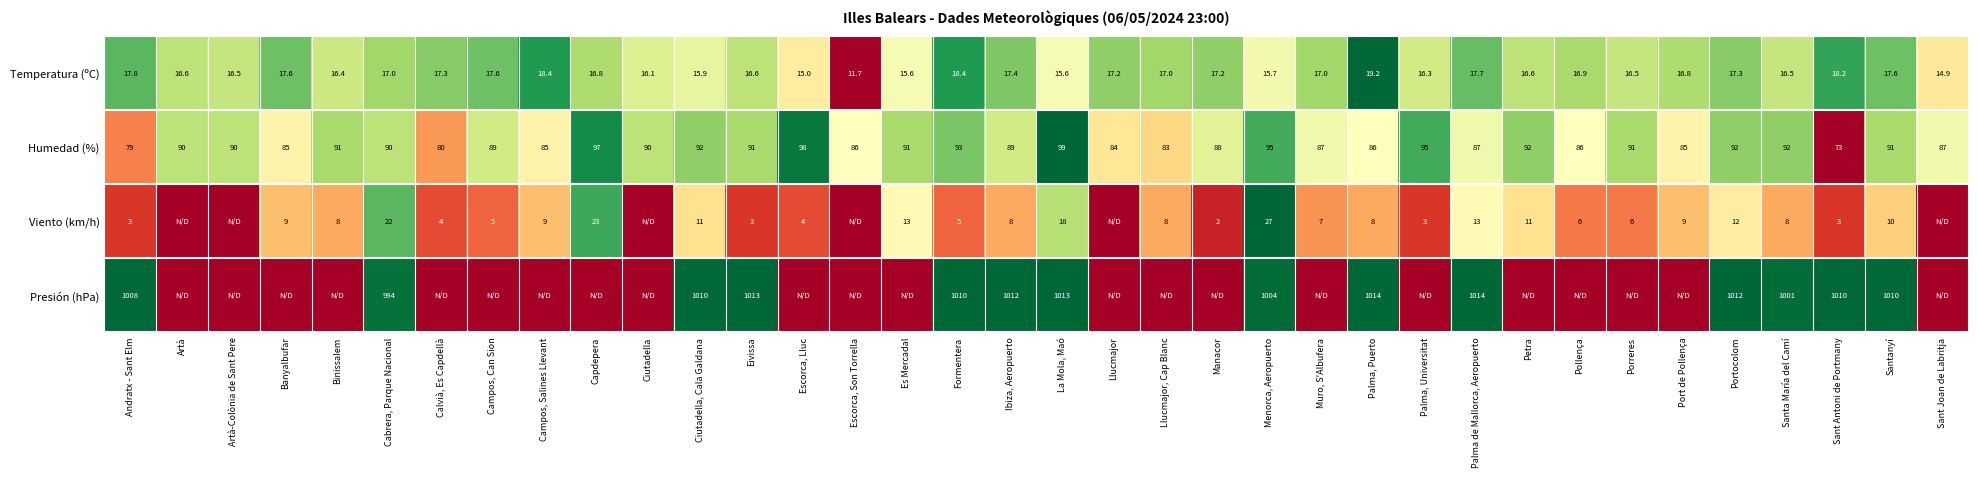

Read the Temperatura (ºC) value at Port de Pollença.

16.8